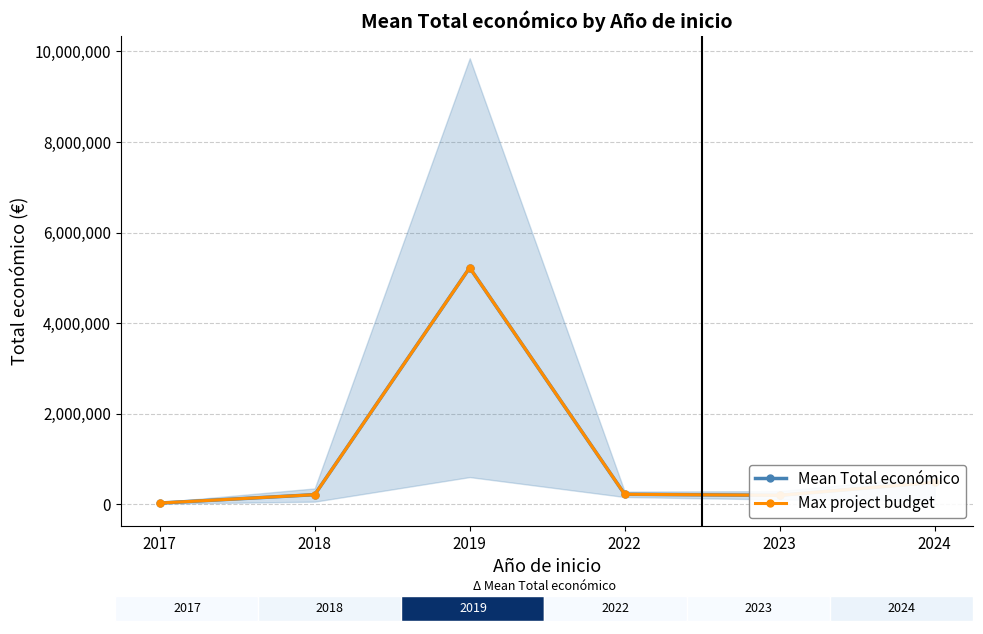

At which category is the sum across all series the highest?

2019